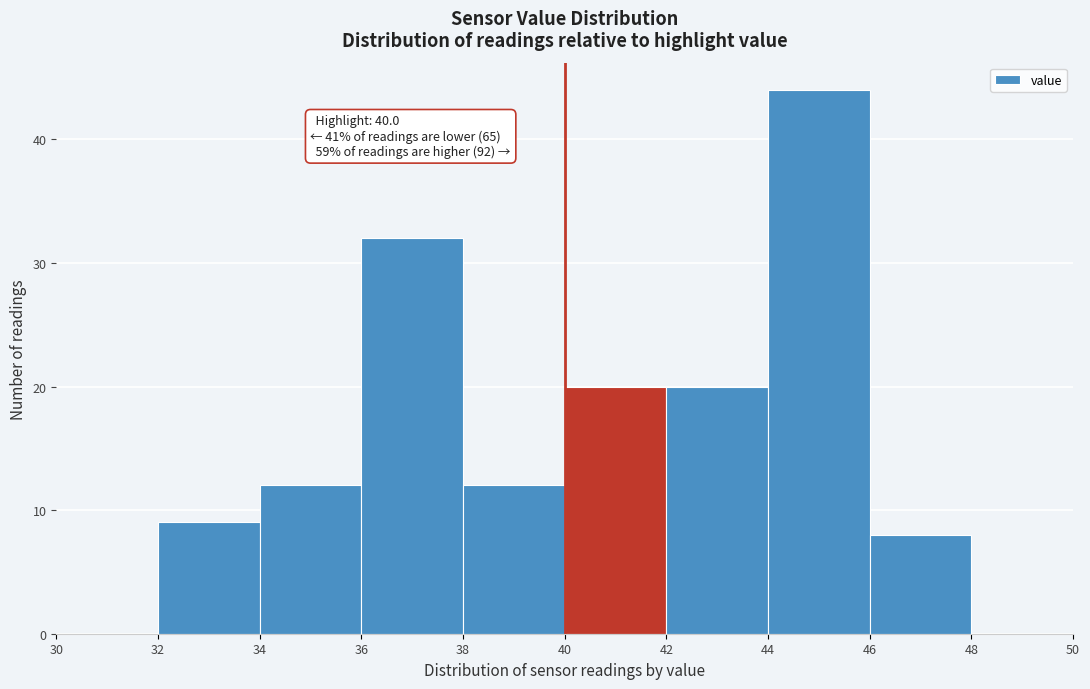

Over which range of the x-axis is the bar tallest?

44 to 46